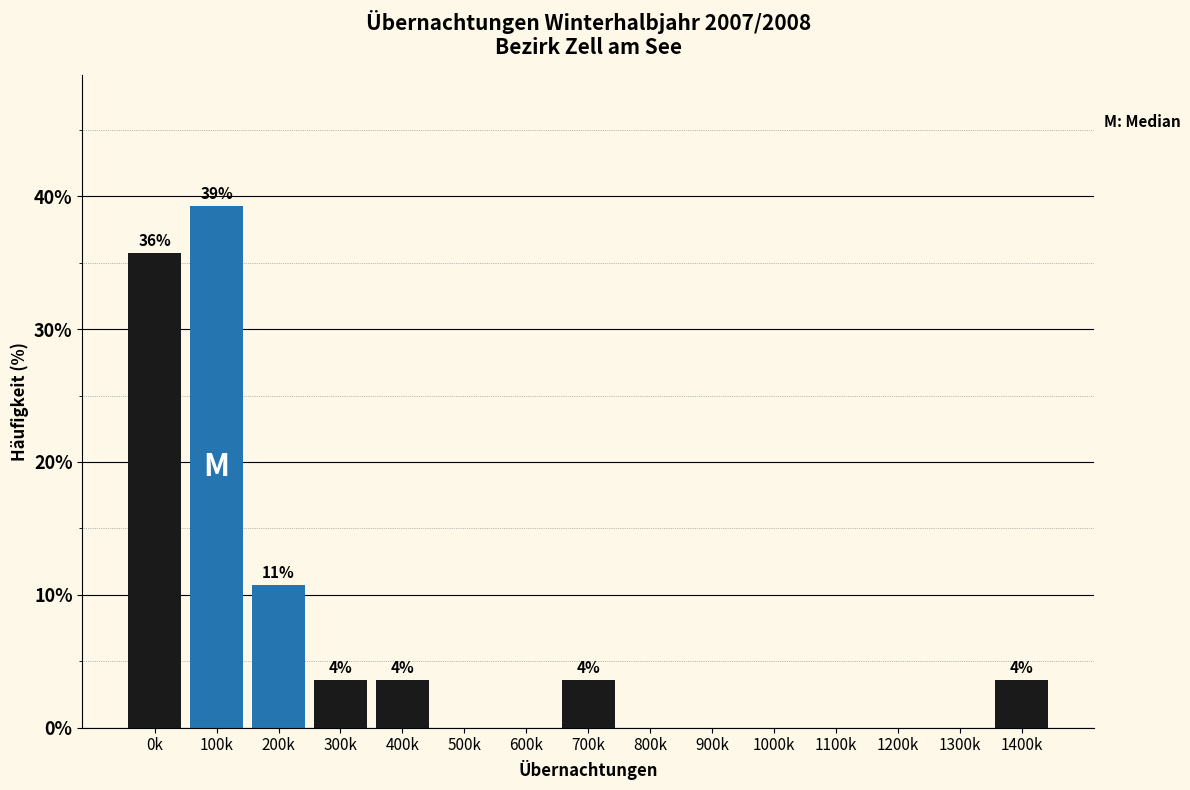

Reading left to right, list all the values displayed in this chart.

0k=35.7	100k=39.3	200k=10.7	300k=3.6	400k=3.6	500k=0.0	600k=0.0	700k=3.6	800k=0.0	900k=0.0	1000k=0.0	1100k=0.0	1200k=0.0	1300k=0.0	1400k=3.6